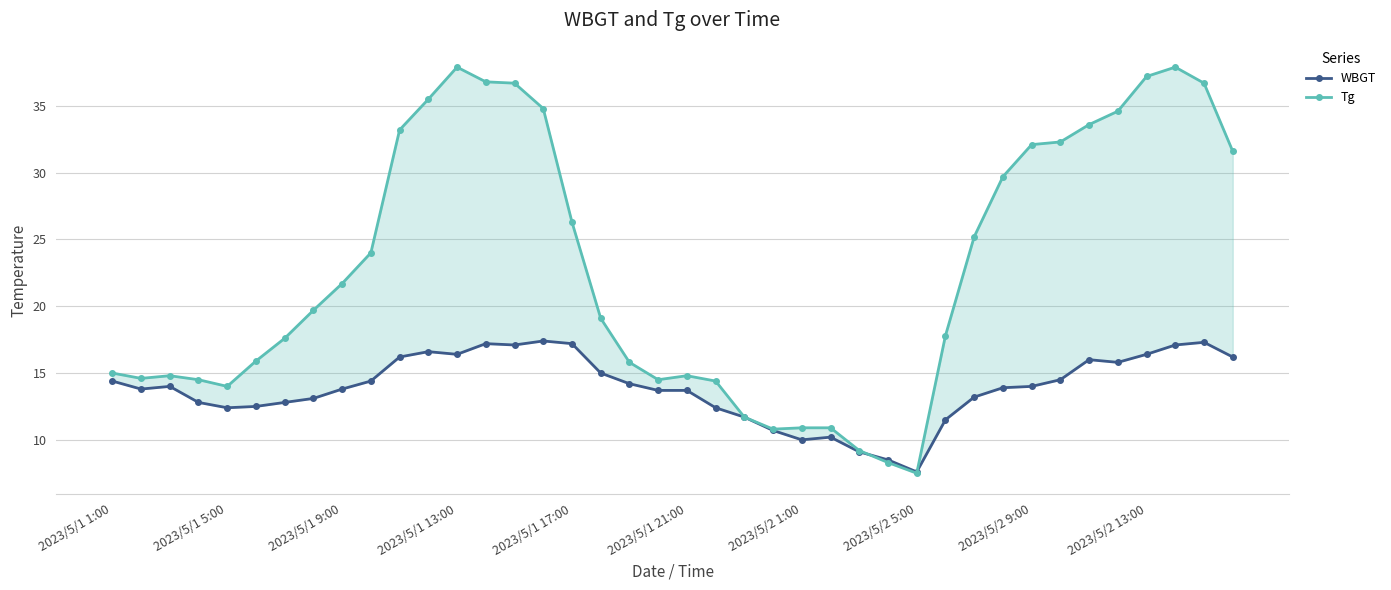

What is the difference between the second highest and second lowest values in the Tg series?

29.6